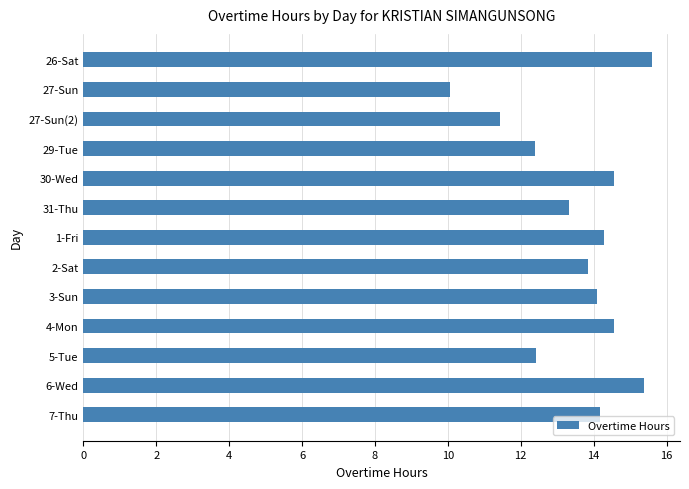

How many data points does each series have?

13